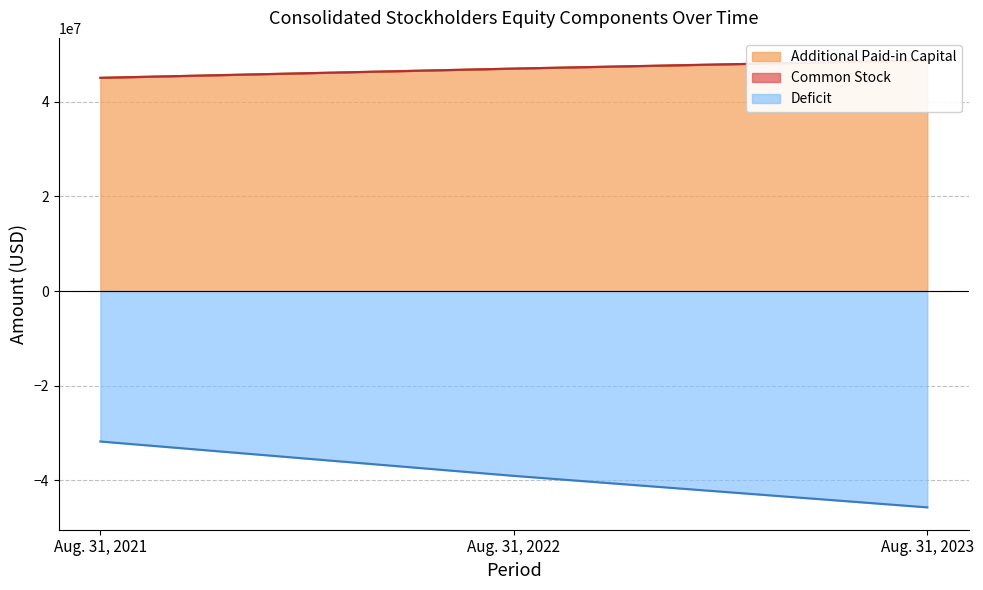

How many values in the Deficit series are below -39098528?

1